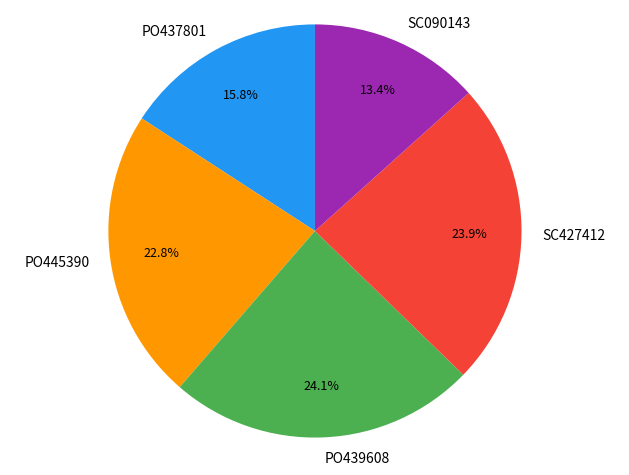

Is the sum of PO439608 and PO437801 greater than half?

No